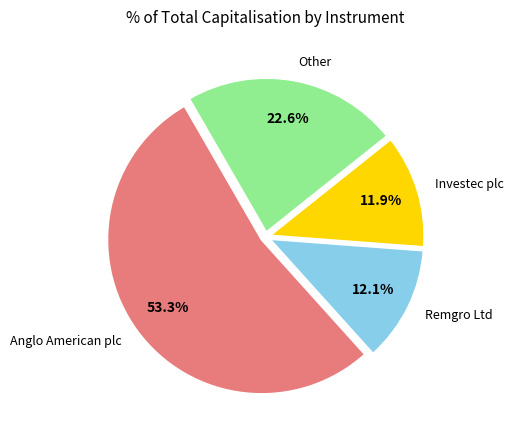

Which has a higher value, Investec plc or Anglo American plc?

Anglo American plc